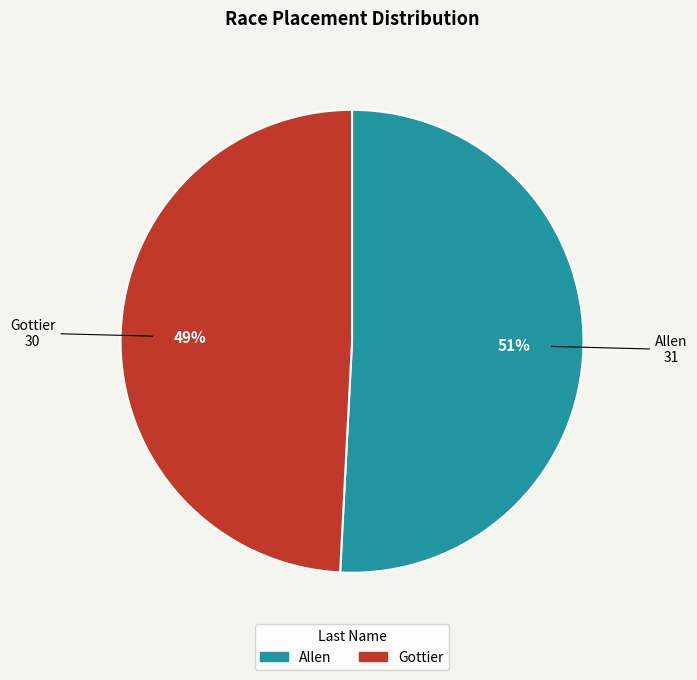

Which has a higher value, Allen or Gottier?

Allen